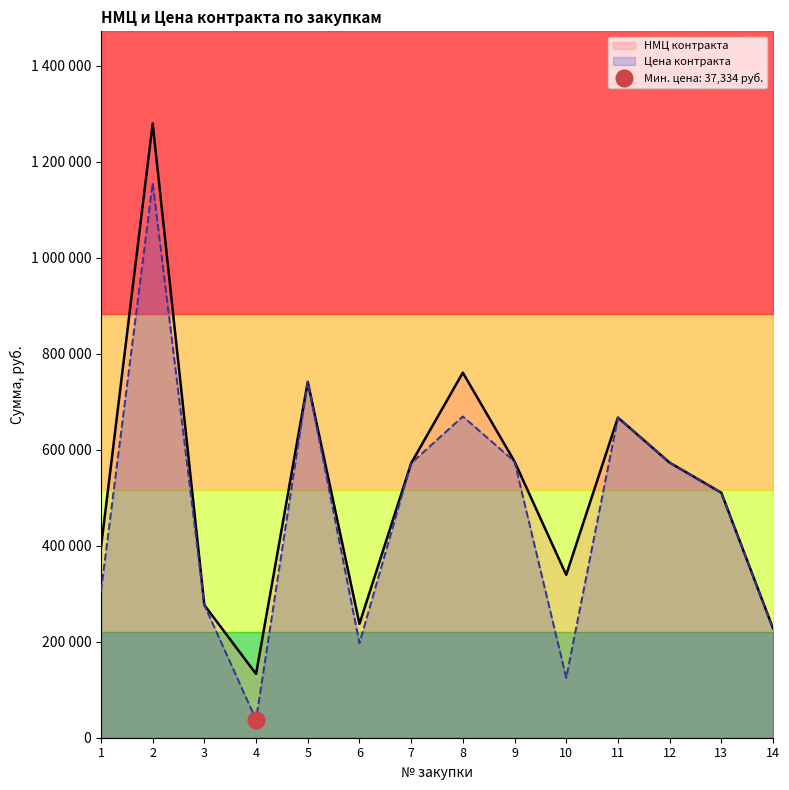

What is the maximum value shown in the chart?

1280000.0